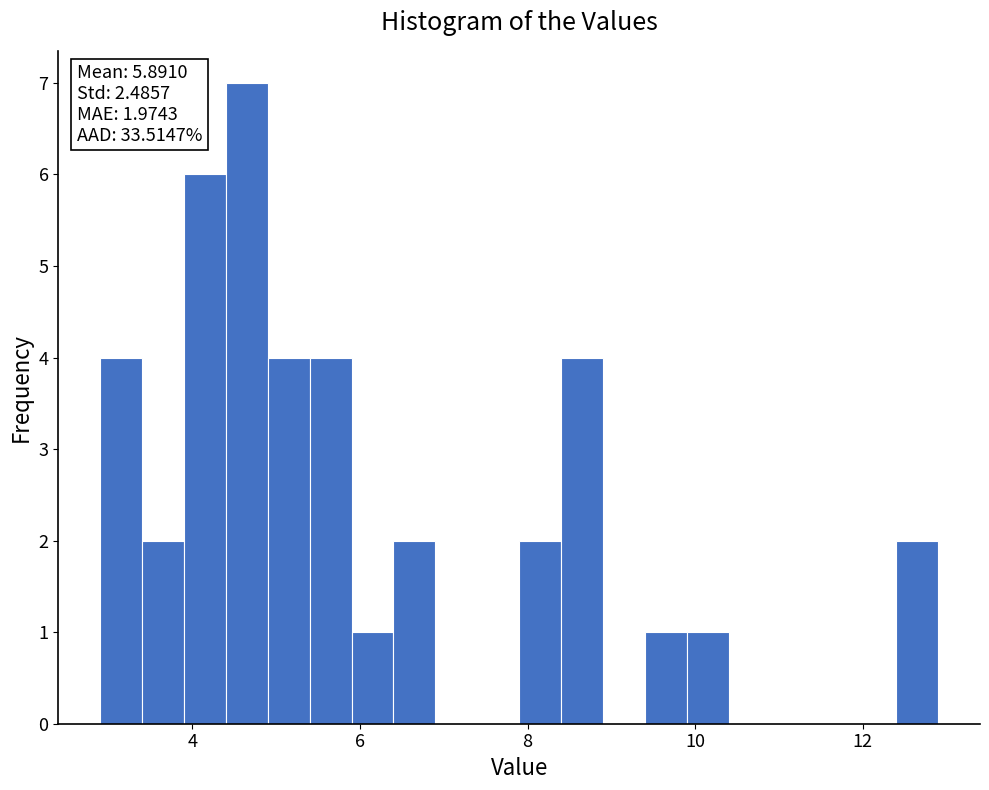

Read against the x-axis, roughly where is the centre of the tallest bar?

4.6